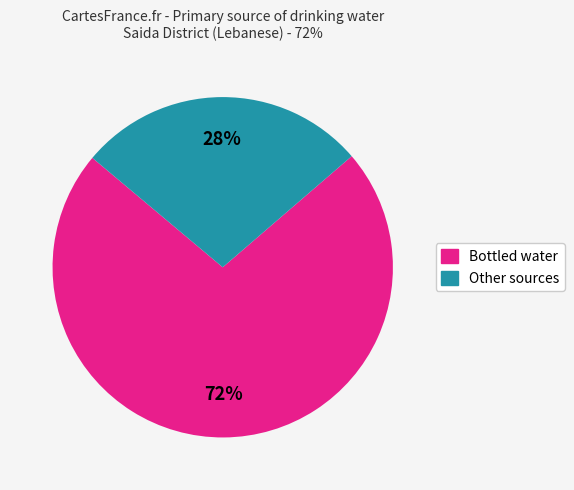

Is there a majority slice in this chart?

Yes